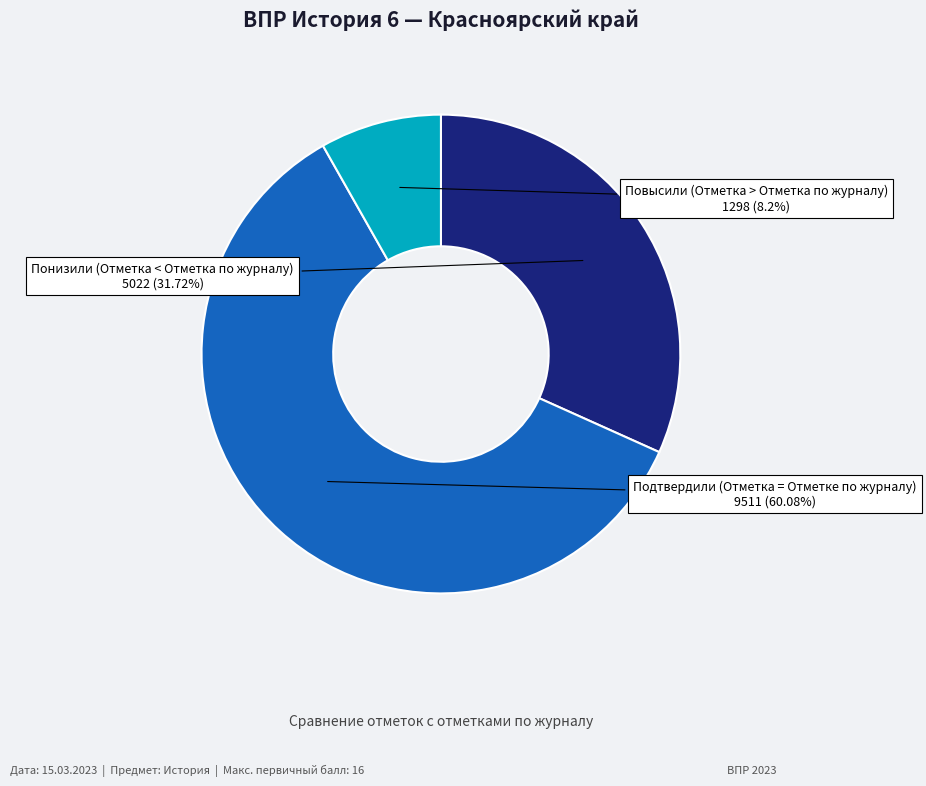

To the nearest percent, what is the difference between the Повысили (Отметка > Отметка по журналу) and Подтвердили (Отметка = Отметке по журналу) slice percentages?

52%